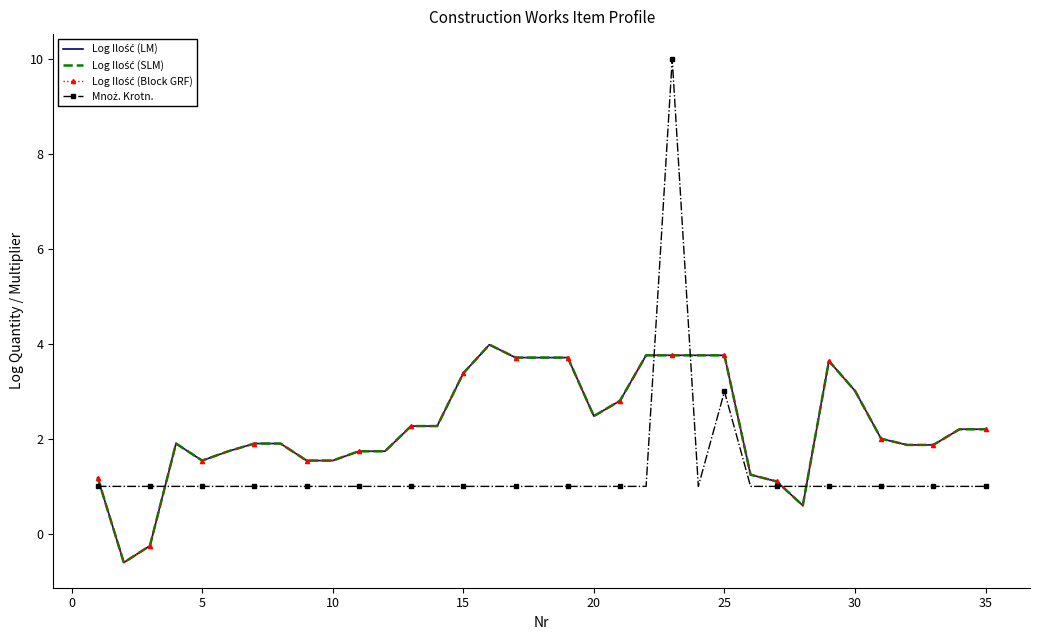

Which series has the largest total across all categories?

Log Ilość (LM)